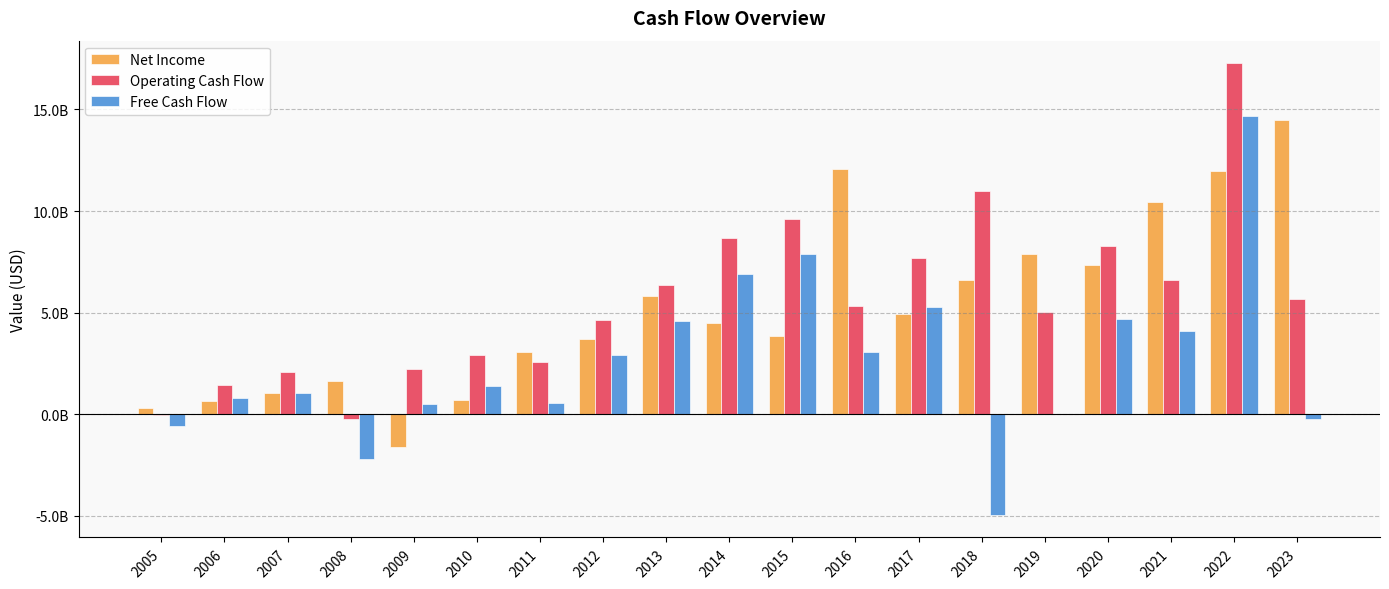

Where is Free Cash Flow nearest to the value 4863150000?

2020